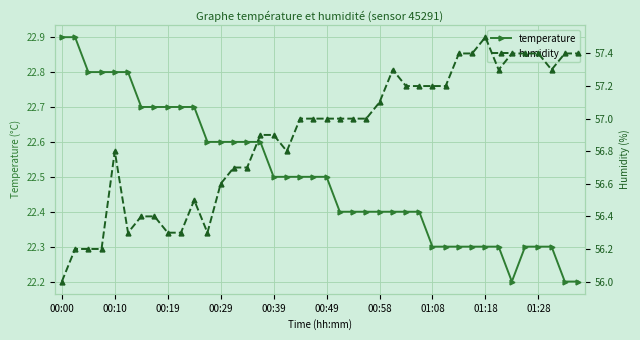

True or false: temperature and humidity cross at least once.

False